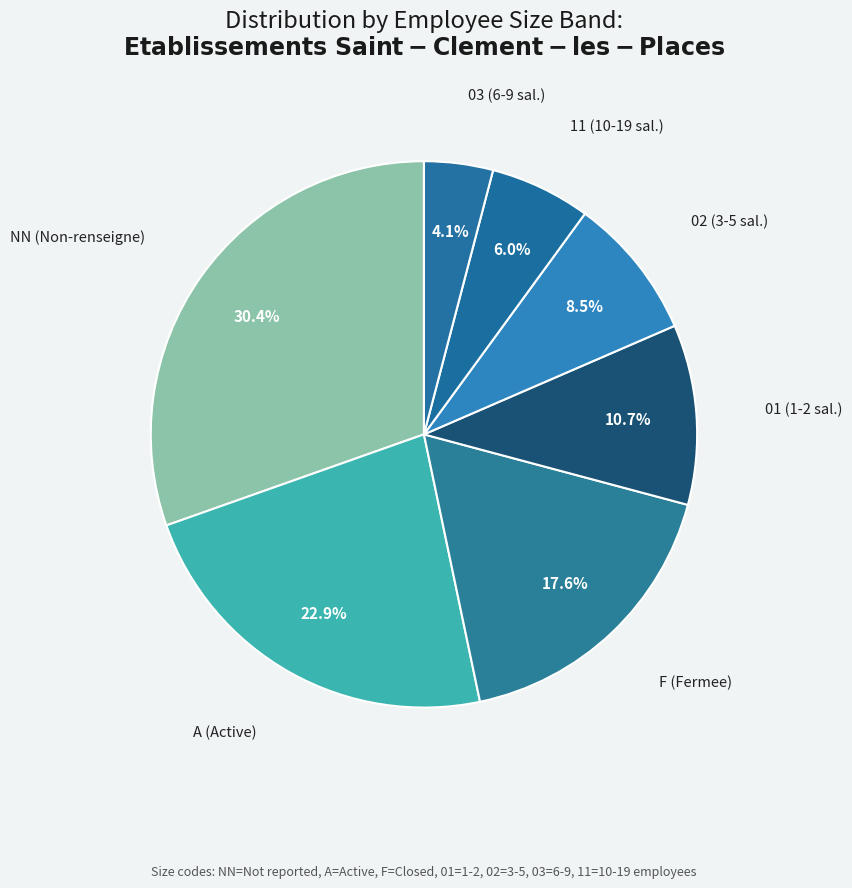

What percentage do F and 02 together represent?

26.0%